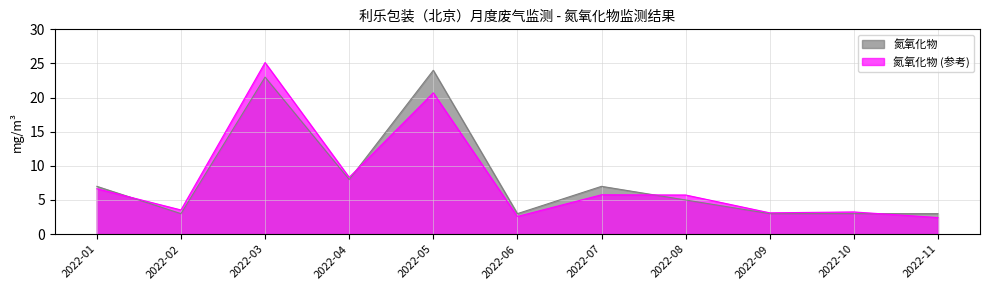

List the labels in order of value, largest first.

2022-05, 2022-03, 2022-04, 2022-01, 2022-07, 2022-08, 2022-02, 2022-06, 2022-09, 2022-10, 2022-11